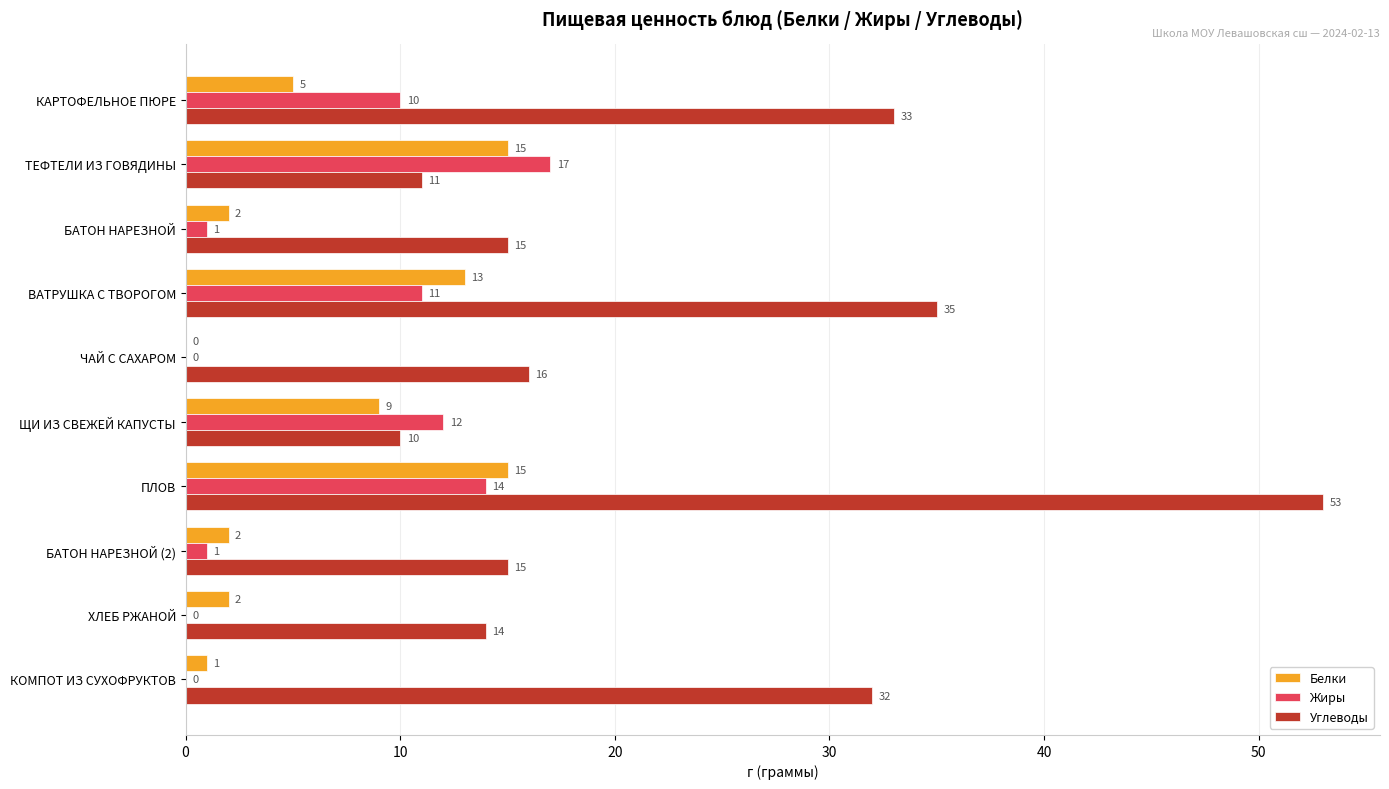

Is it true that Жиры equals 1 at БАТОН НАРЕЗНОЙ?

True